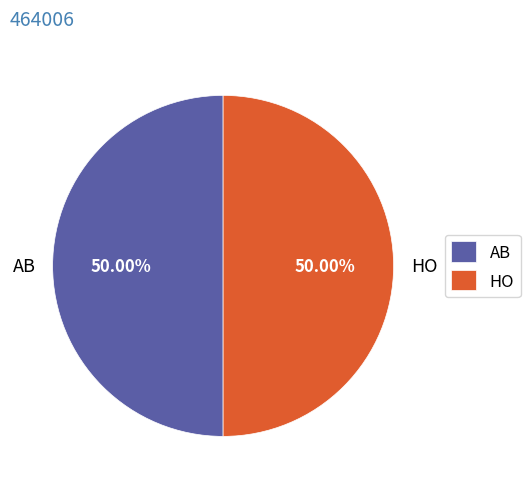

Approximately how many times larger is the value at AB compared to HO?

1.0